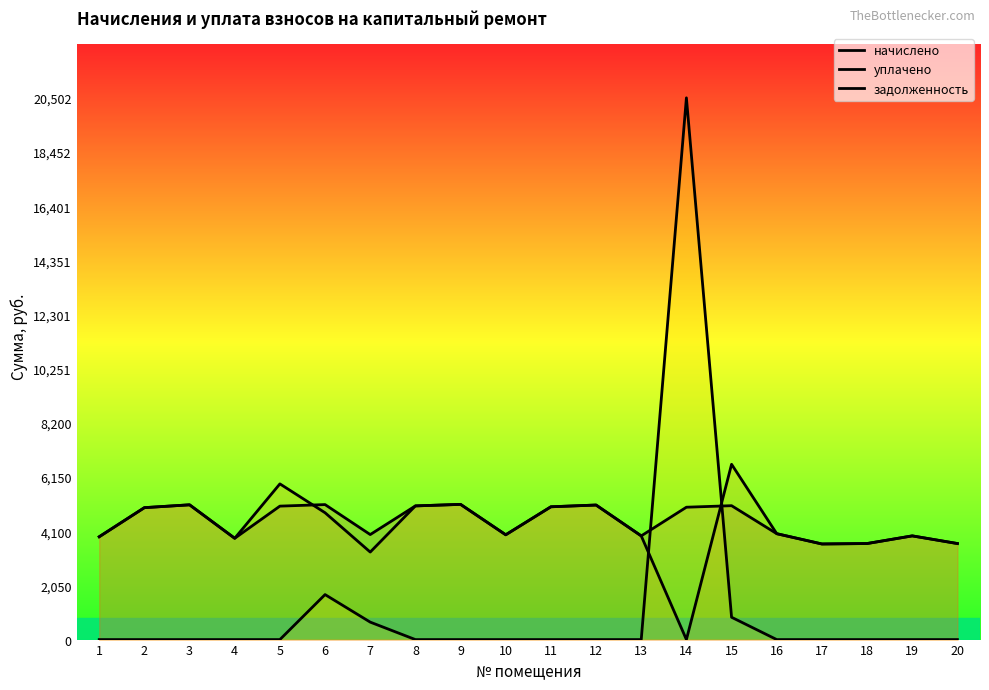

How many times do задолженность and начислено cross each other?

2